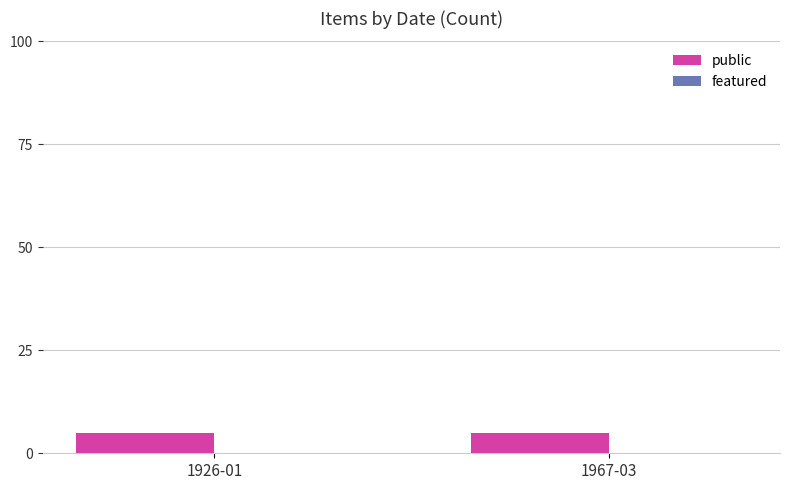

Which category has the highest value in the public series?

1926-01